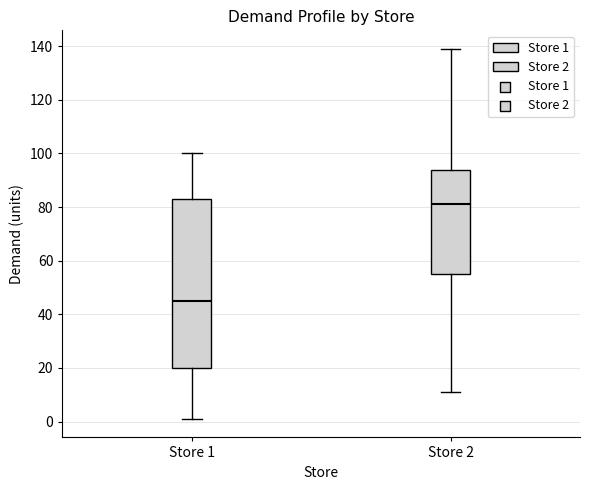

Which box's median line is the lowest?

Store 1